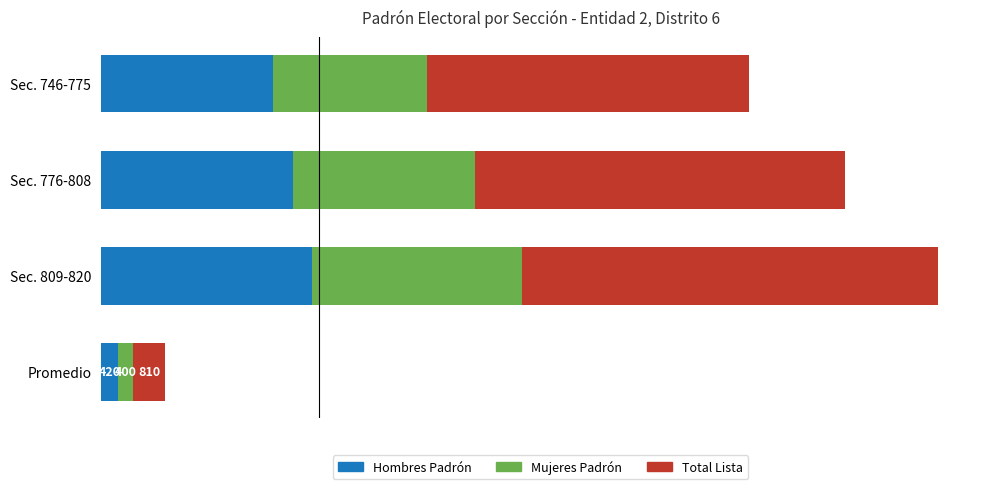

True or false: Total Lista has a value of 5762 at Sec. 809-820.

False